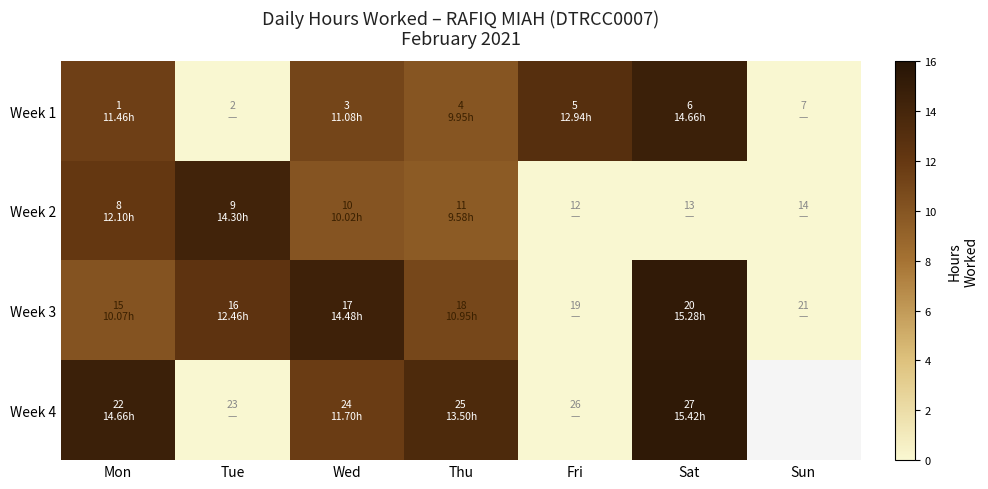

Which has a higher value, Sat or Tue?

Sat